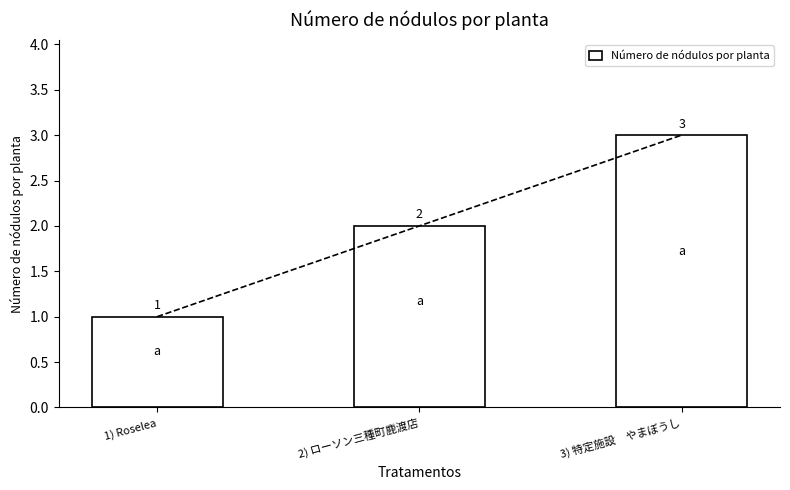

What is the label of the 1st bar from the left?

1) Roselea